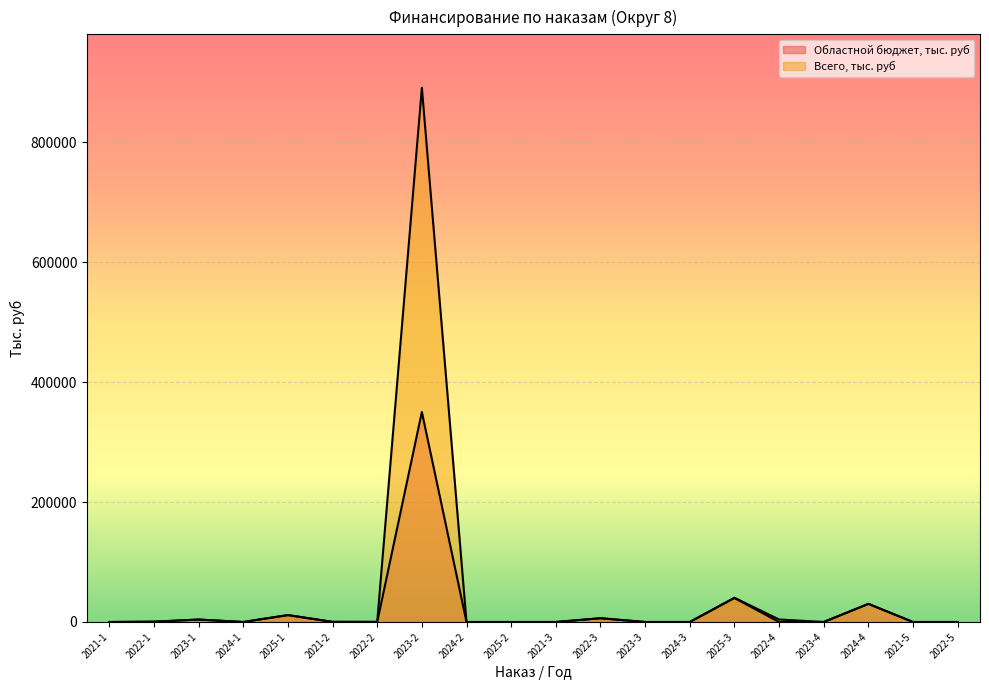

What is the difference between the Всего, тыс. руб values at 2021-2 and 2021-5?

214.1